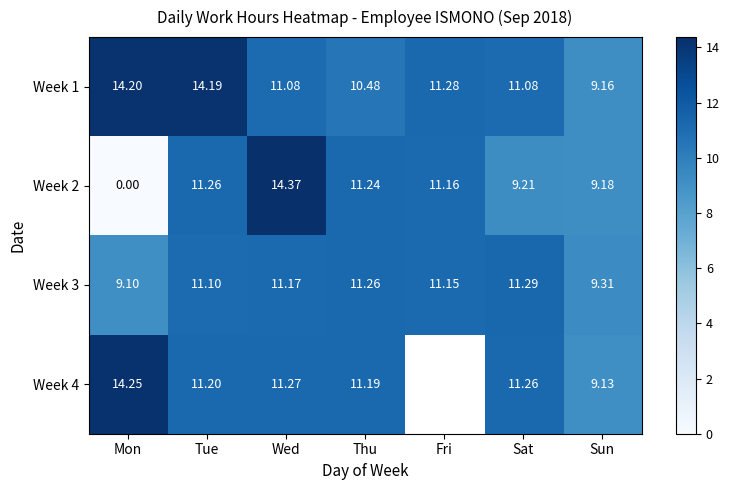

Rank the categories by Week 2 value from highest to lowest.

Wed, Tue, Thu, Fri, Sat, Sun, Mon